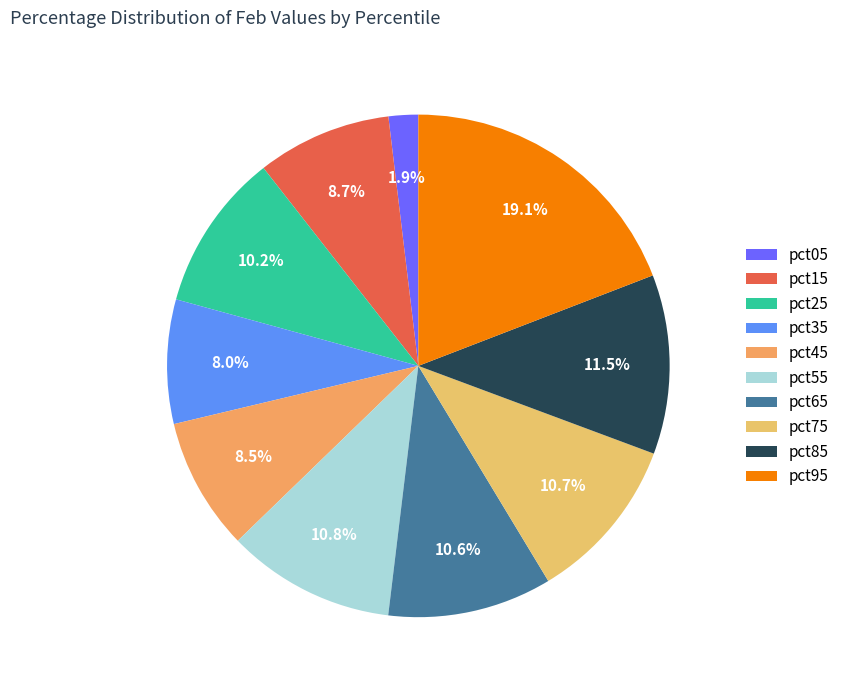

What percentage is the pct45 slice, to the nearest percent?

9%